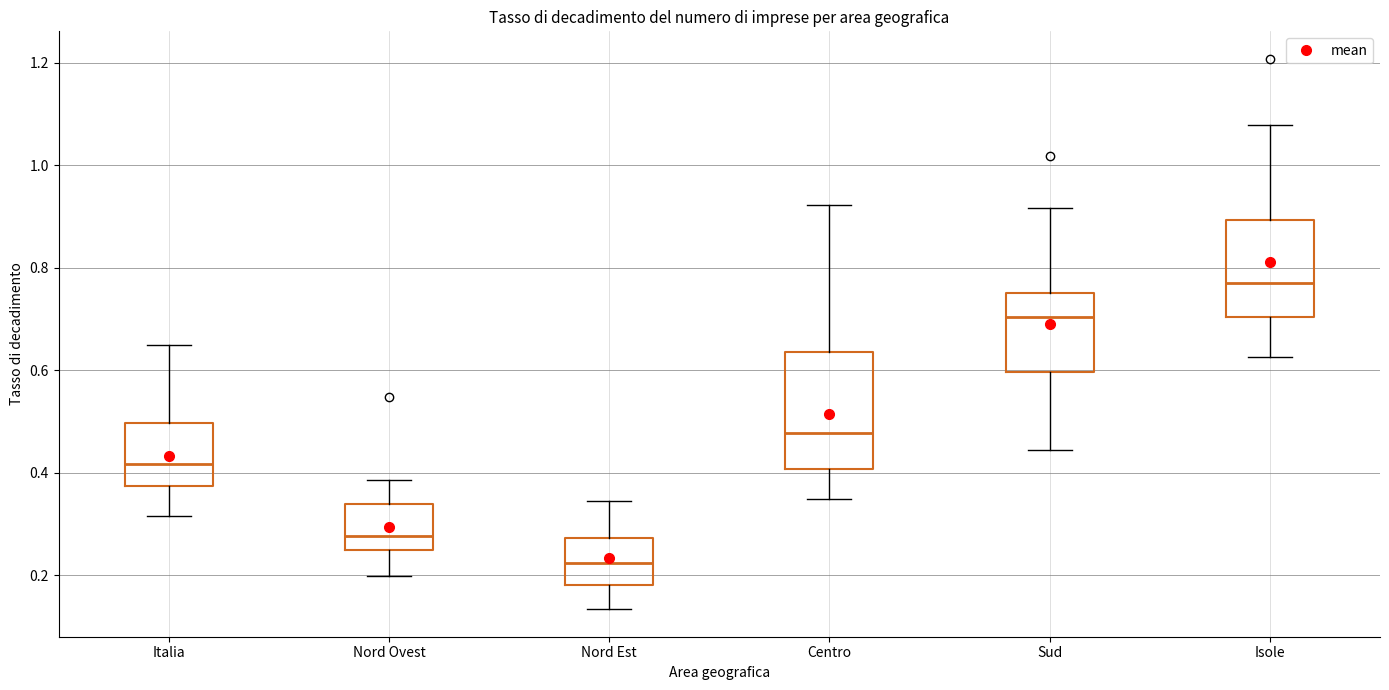

Reading left to right, transcribe this box plot: for each box, give where its median line is, the range the box spans, and where its two whiskers end, as read against the y-axis. The values are not printed on the chart, so give them approximately, as read against the axis.

Italia: median 0.42, box 0.38 to 0.50, whiskers 0.32 to 0.64
Nord Ovest: median 0.28, box 0.24 to 0.34, whiskers 0.20 to 0.38
Nord Est: median 0.22, box 0.18 to 0.28, whiskers 0.14 to 0.34
Centro: median 0.48, box 0.40 to 0.64, whiskers 0.34 to 0.92
Sud: median 0.70, box 0.60 to 0.76, whiskers 0.44 to 0.92
Isole: median 0.78, box 0.70 to 0.90, whiskers 0.62 to 1.08